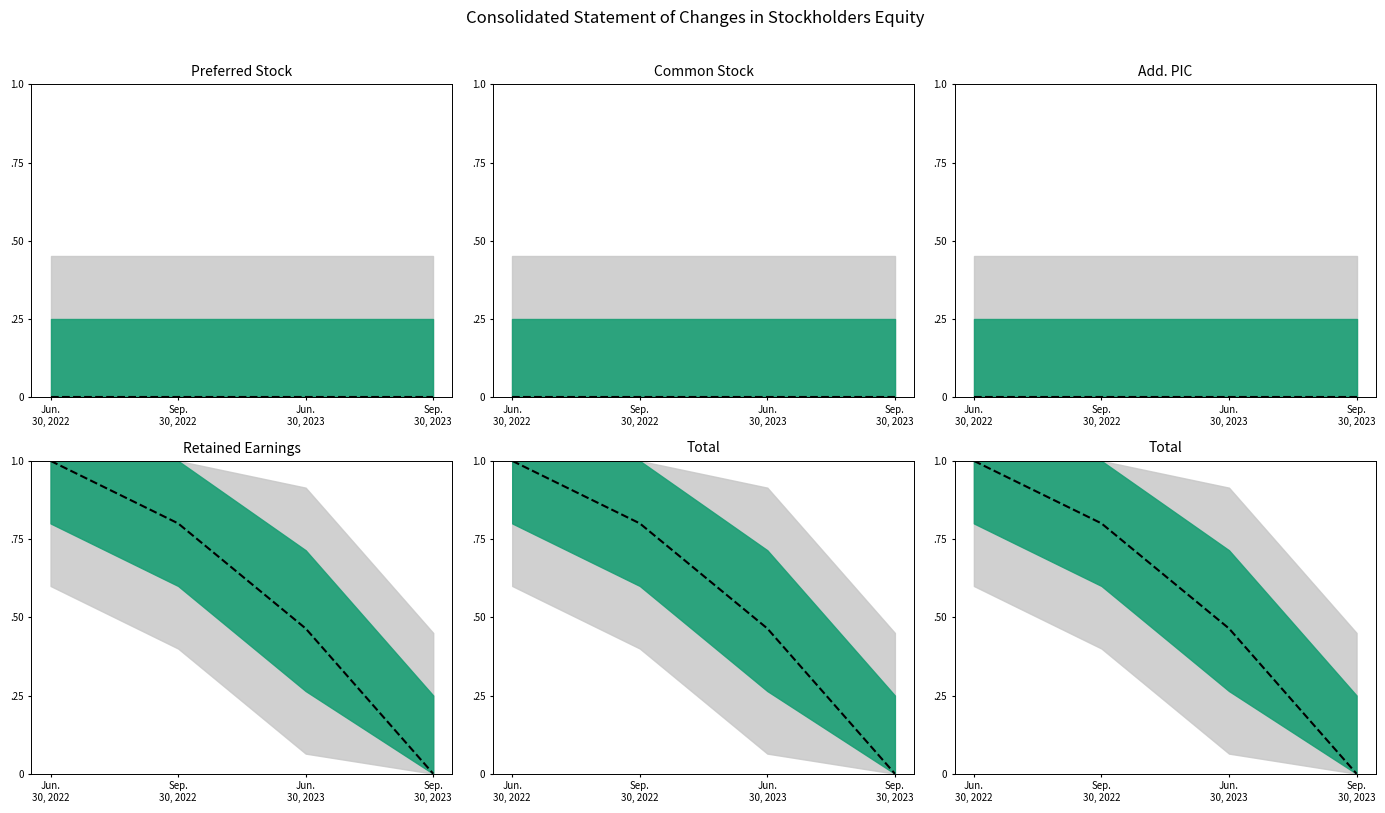

Which label corresponds to the smallest value in the chart?

Jun.
30, 2022